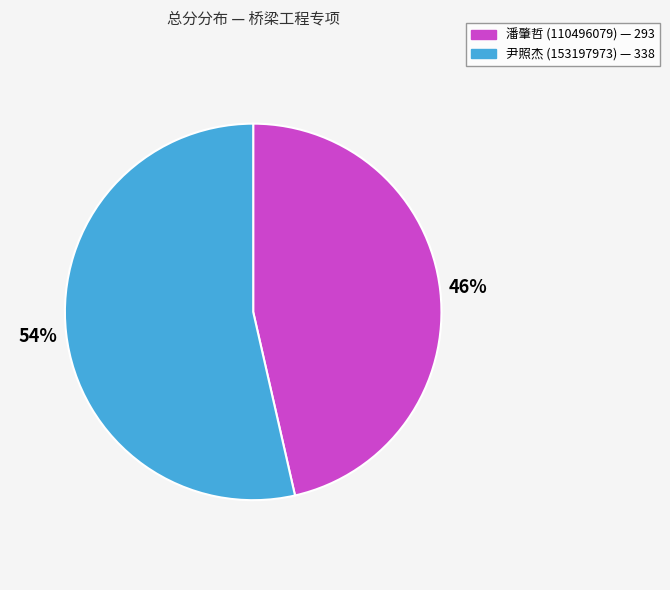

To the nearest percent, what is the average slice percentage?

50%